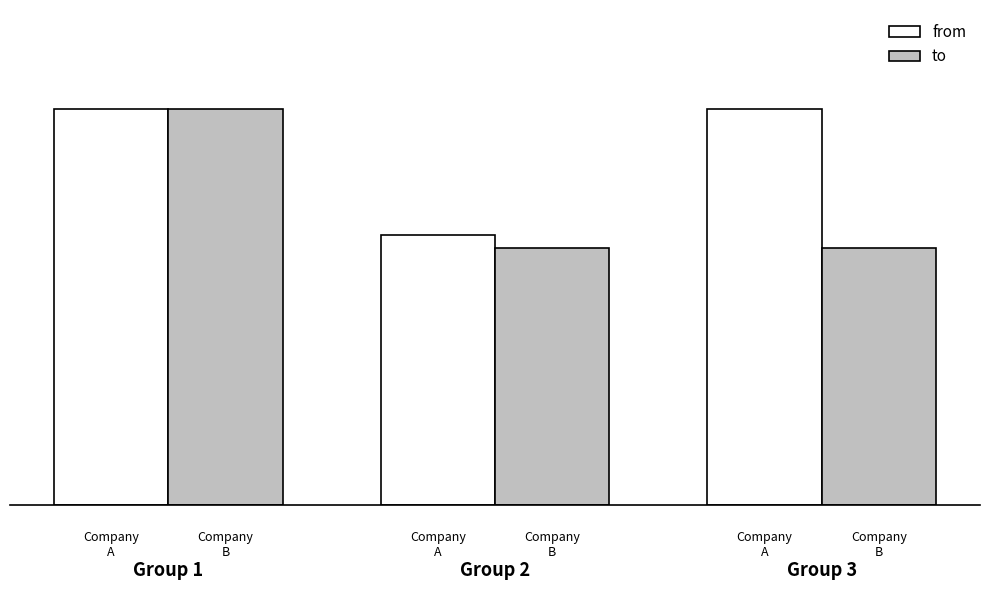

What is the value of the to bar at the 3rd from the left?

12229